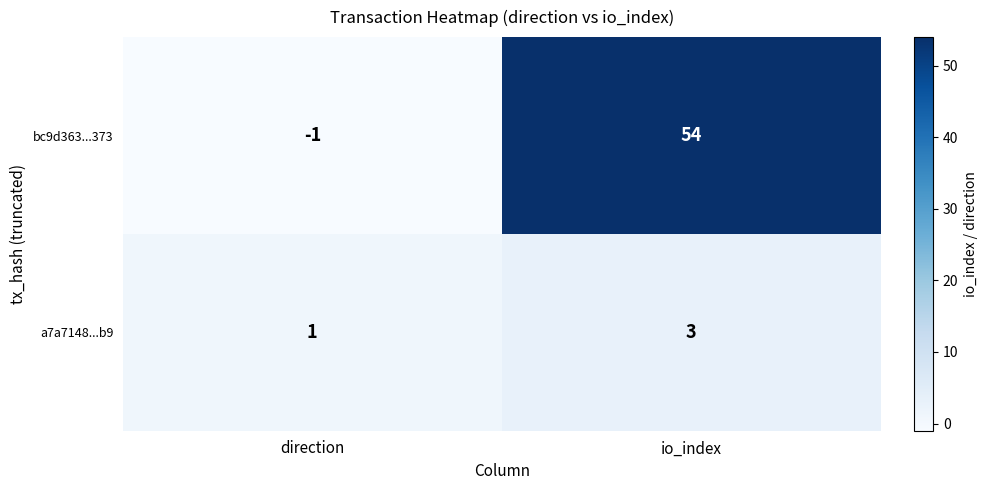

Reading left to right, extract all data points from this chart.

bc9d363...373: -1	54
a7a7148...b9: 1	3